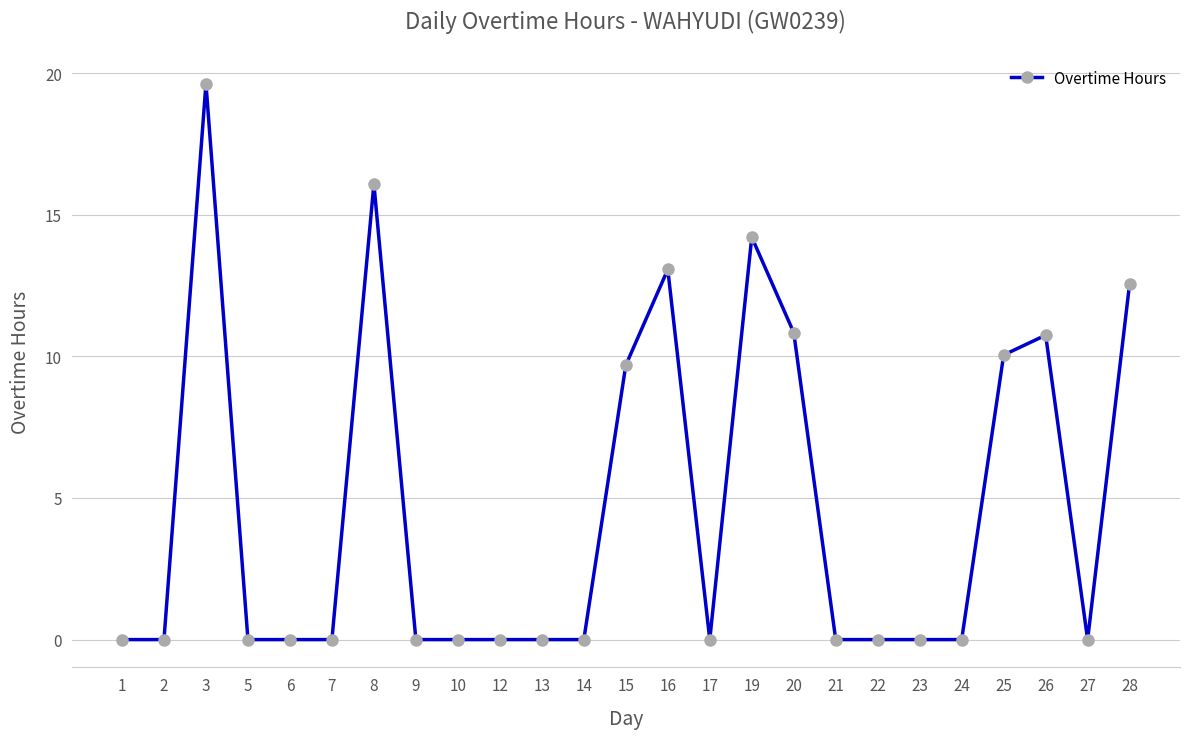

Where is the first local maximum?

3